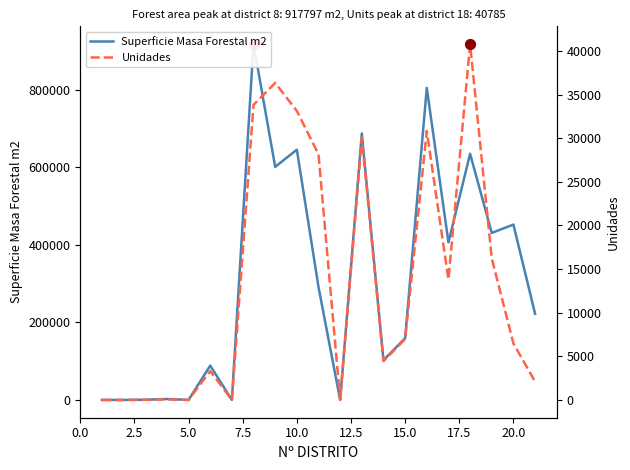

Which series contains the lowest Y value?

Superficie Masa Forestal m2